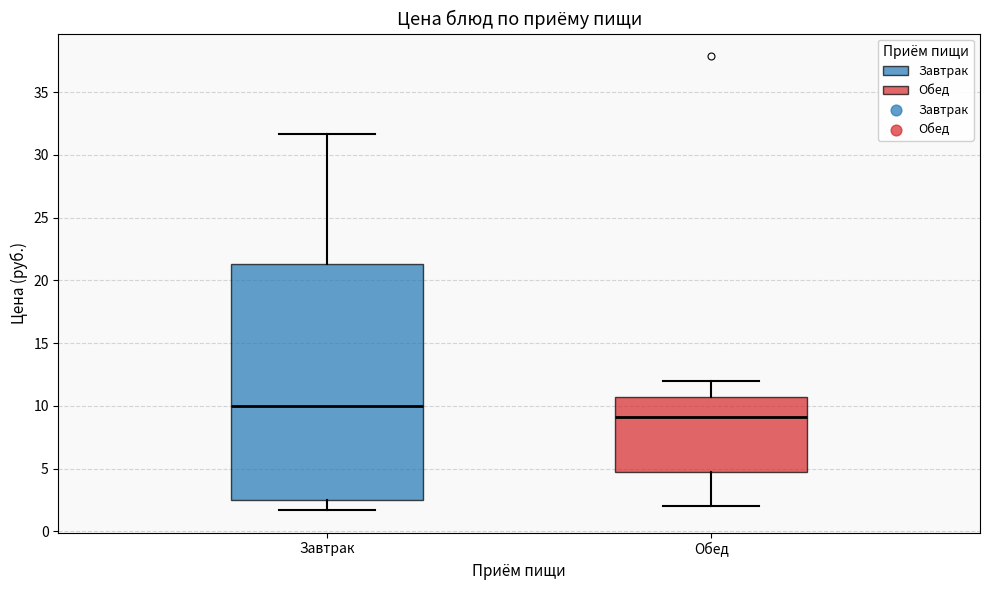

Reading left to right, transcribe this box plot: for each box, give where its median line is, the range the box spans, and where its two whiskers end, as read against the y-axis. The values are not printed on the chart, so give them approximately, as read against the axis.

Завтрак: median 10.0, box 2.5 to 21.5, whiskers 1.5 to 31.5
Обед: median 9.0, box 4.5 to 10.5, whiskers 2.0 to 12.0